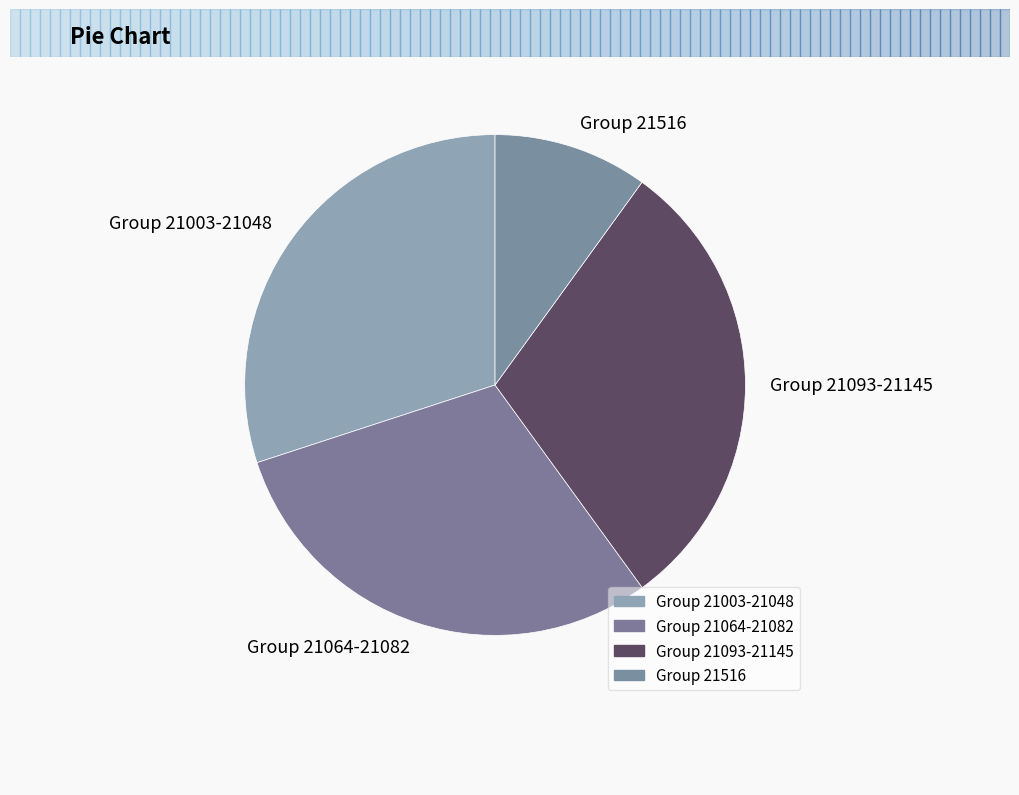

Is it true that Group 21516 is 19% of the pie?

False